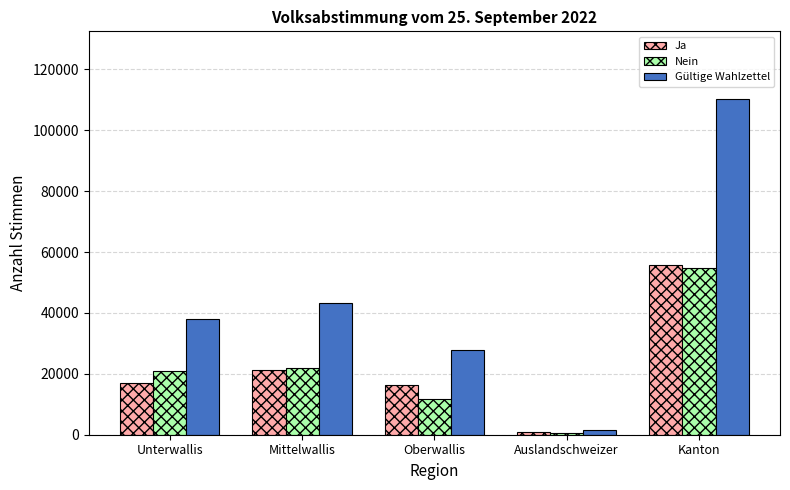

What is the difference between the maximum and minimum values in the Ja series?

54649